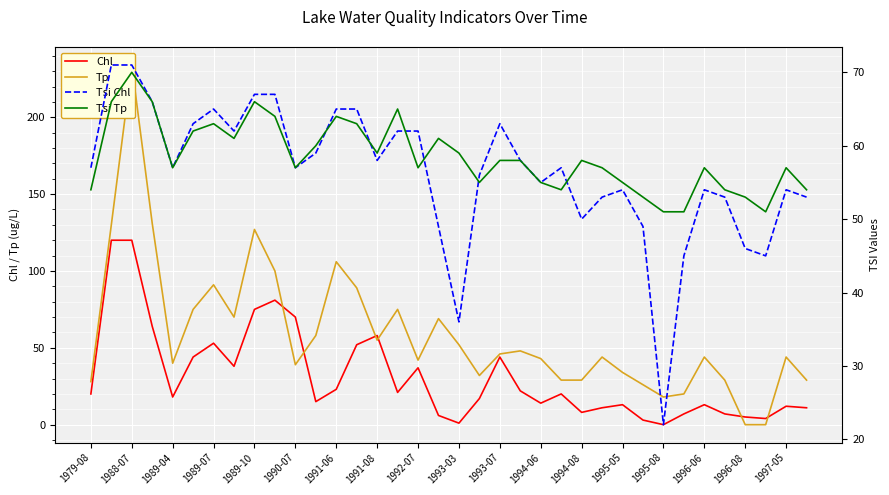

The value of Chl at 1993-07 is 68. True or false?

False